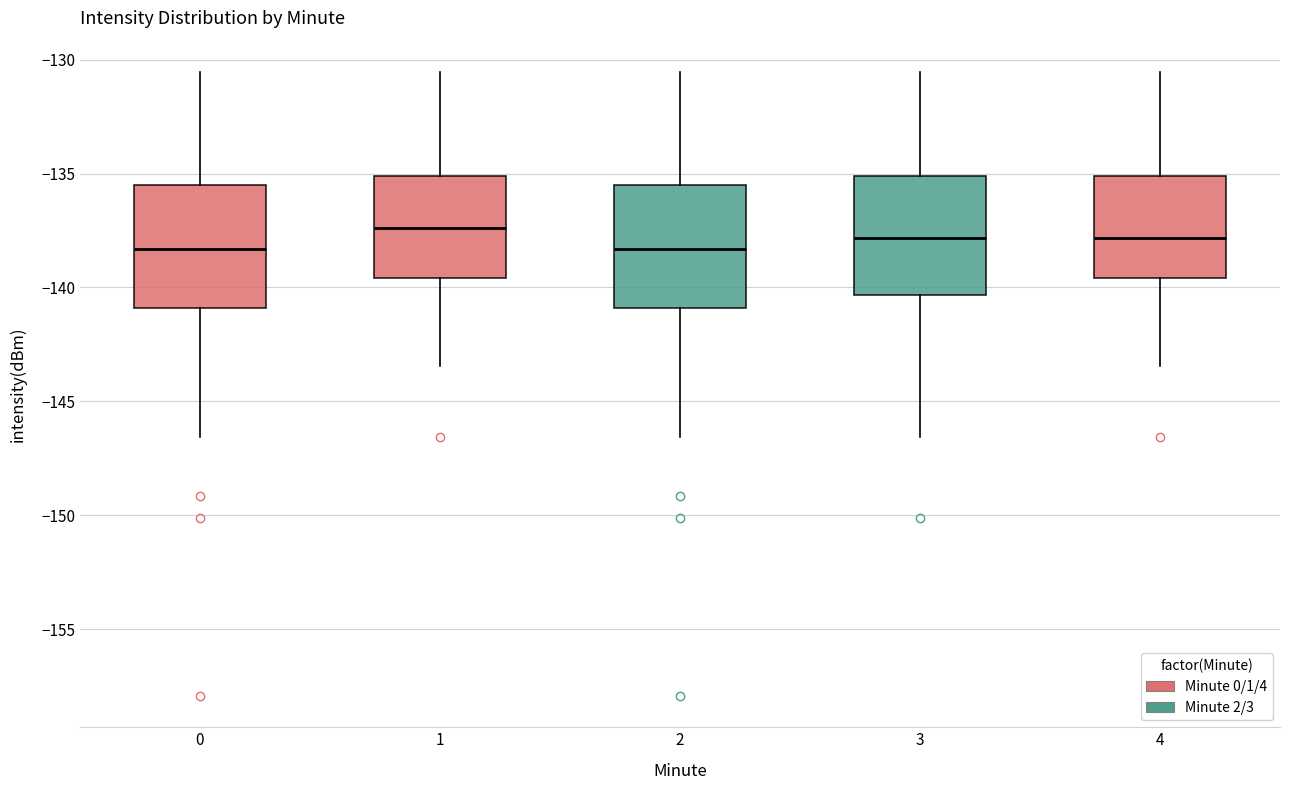

Where is the lower edge of the box at x = 4 on the y-axis? The values are not printed on the chart, so give them approximately, as read against the axis.

-139.5